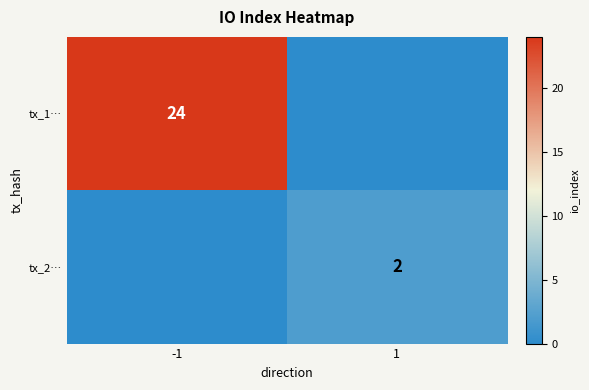

Which has a higher value, -1 or 1?

-1